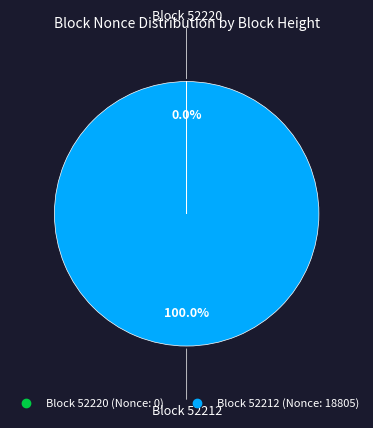

Does any single category account for the majority?

Yes